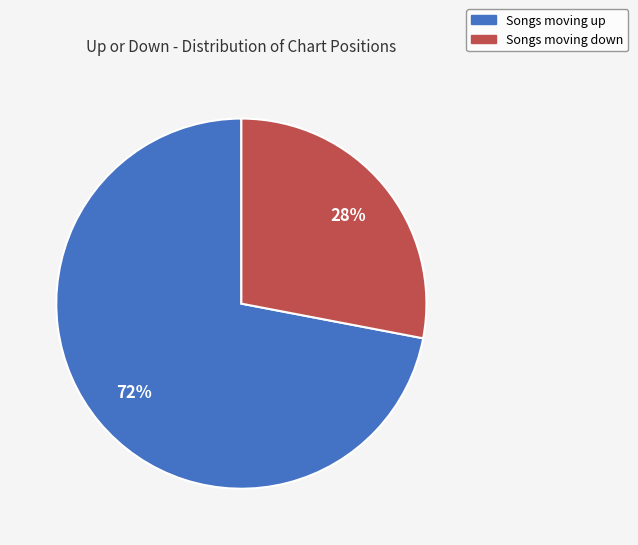

Does any single category account for the majority?

Yes